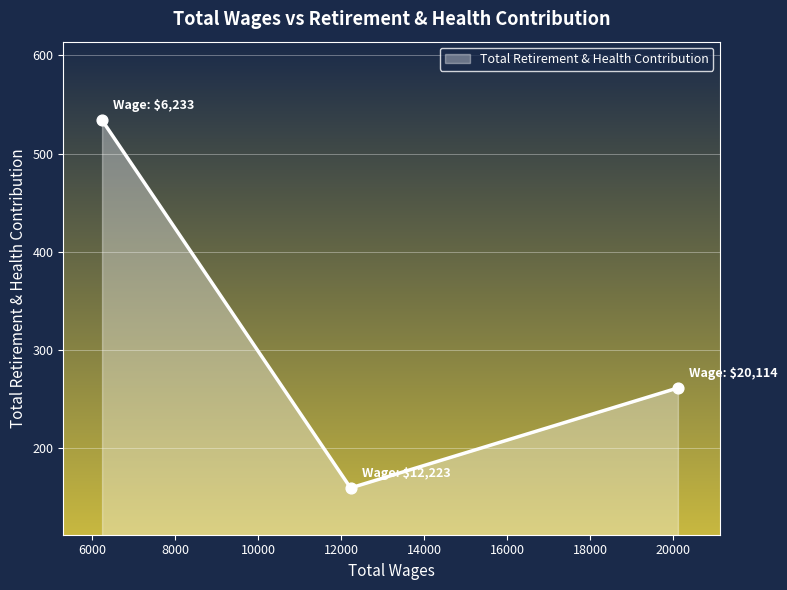

What is the difference between the second highest and minimum values?

102